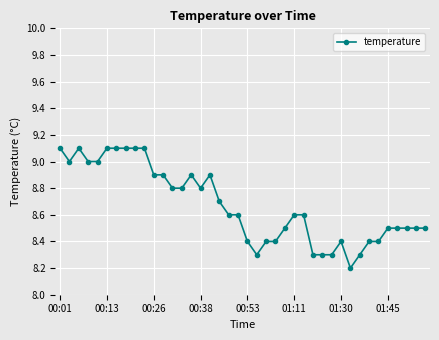

Reading right to left, transcribe all the data shown in this chart.

8.5	8.5	8.5	8.5	8.5	8.4	8.4	8.3	8.2	8.4	8.3	8.3	8.3	8.6	8.6	8.5	8.4	8.4	8.3	8.4	8.6	8.6	8.7	8.9	8.8	8.9	8.8	8.8	8.9	8.9	9.1	9.1	9.1	9.1	9.1	9.0	9.0	9.1	9.0	9.1